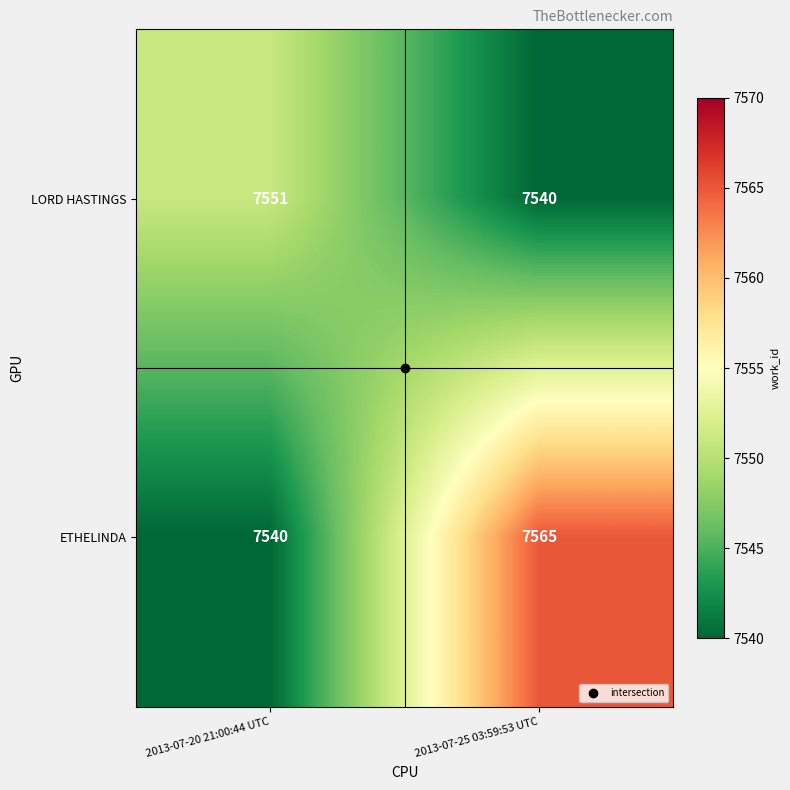

At which label is LORD HASTINGS closest to 7545?

2013-07-25 03:59:53 UTC